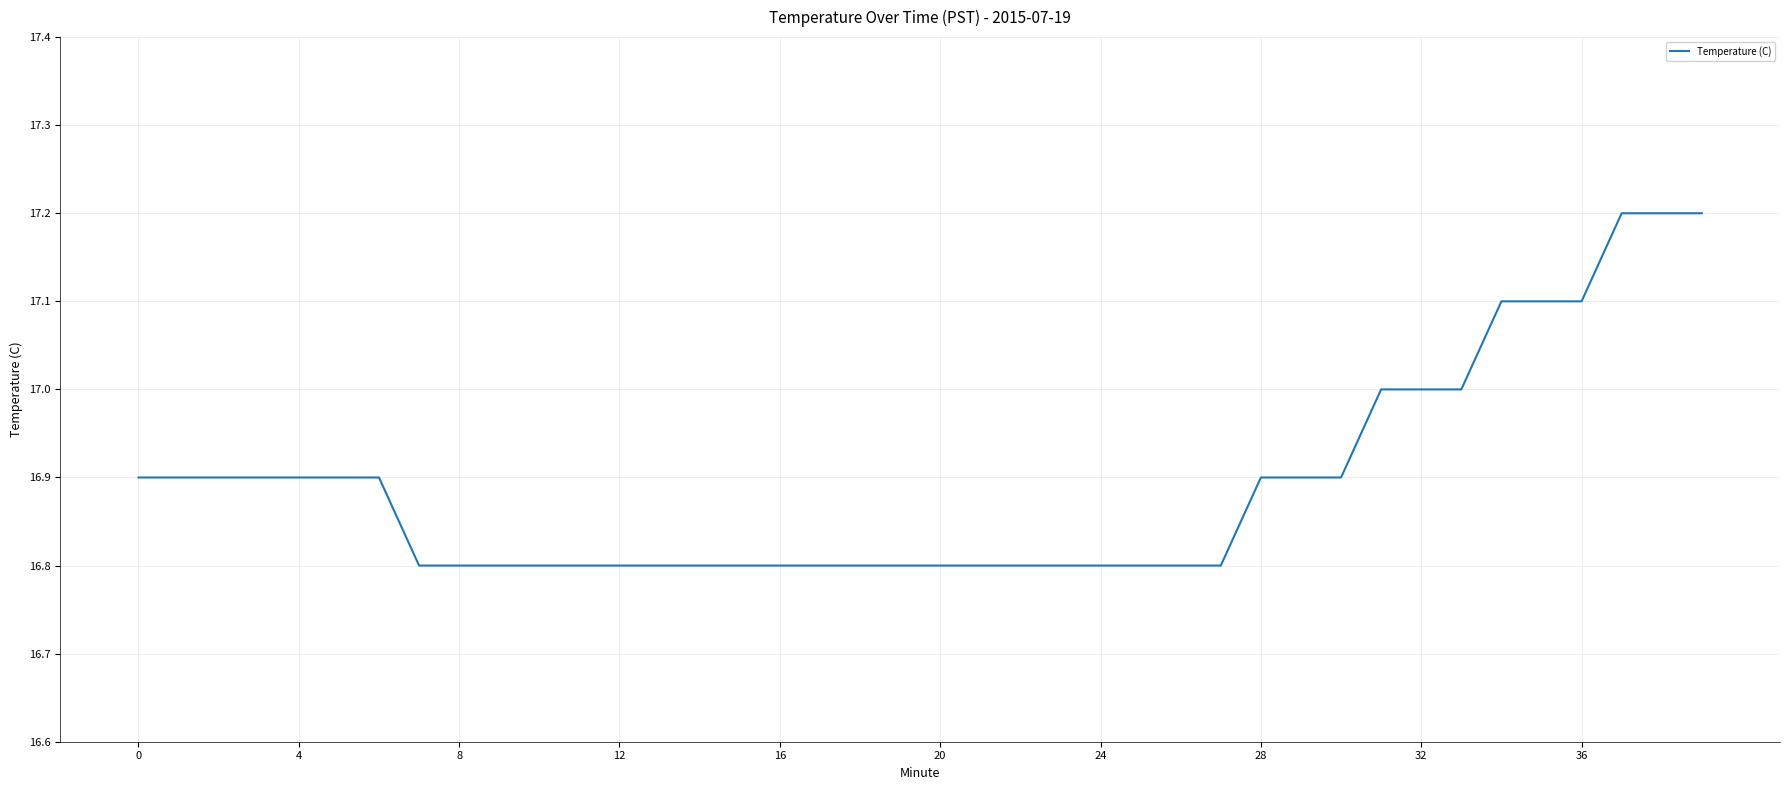

What is the minimum value shown in the chart?

16.8